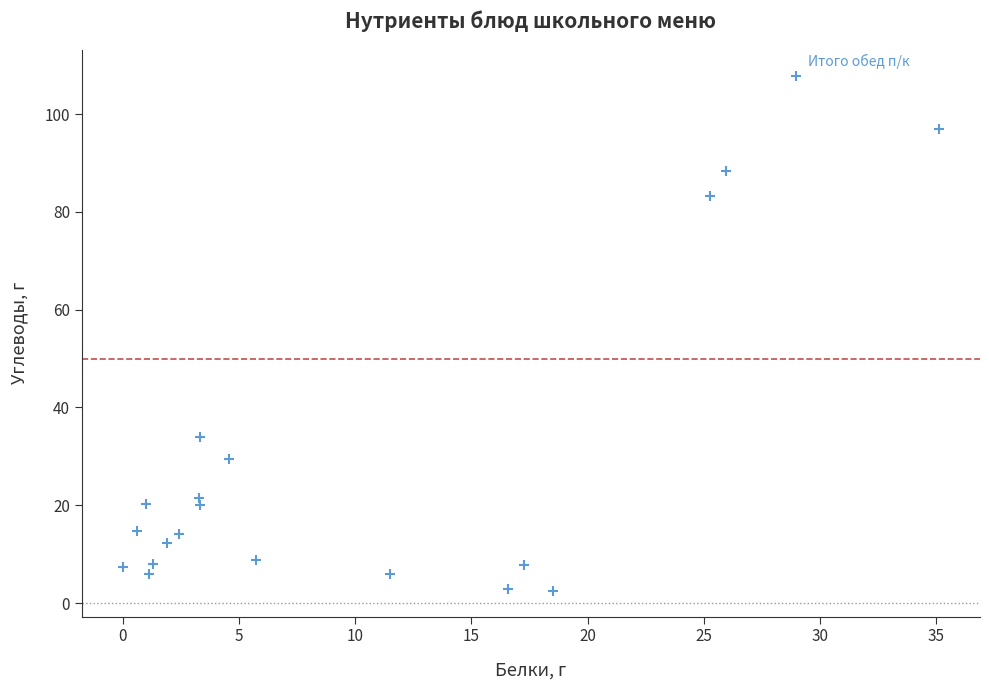

What is the range of X values (max minus min)?

35.1